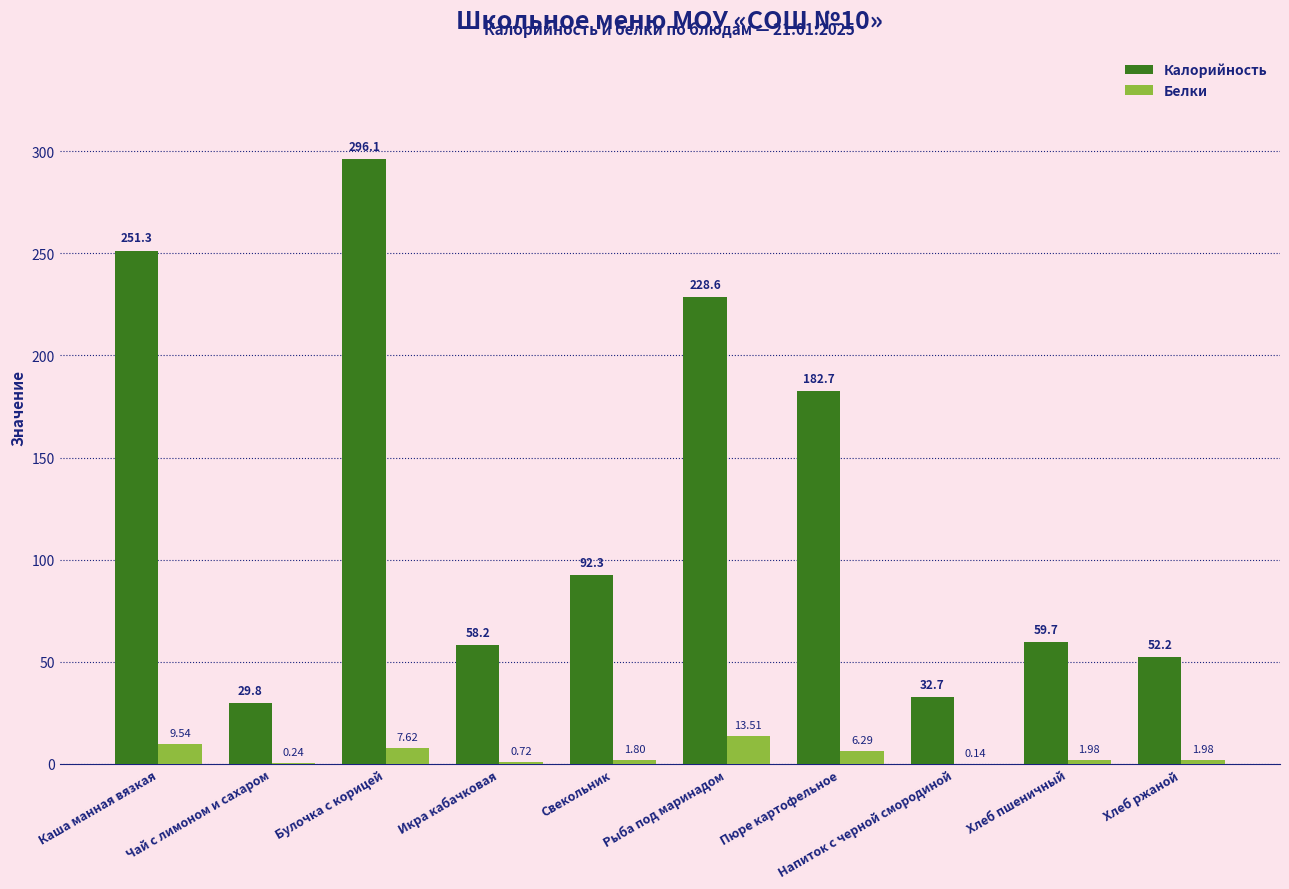

At which category does the chart reach its peak across all series?

Булочка с корицей